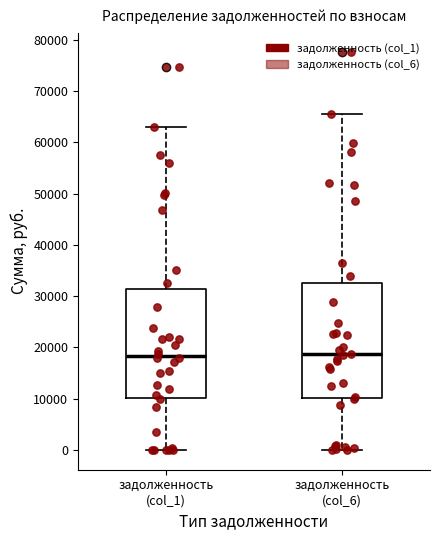

Reading left to right, read every box against the y-axis: the position of its median line, the range the box covers, and the ends of its whiskers. The values are not printed on the chart, so give them approximately, as read against the axis.

задолженность (col_1): median 18000, box 10000 to 31000, whiskers 0 to 63000
задолженность (col_6): median 19000, box 10000 to 33000, whiskers 0 to 65000